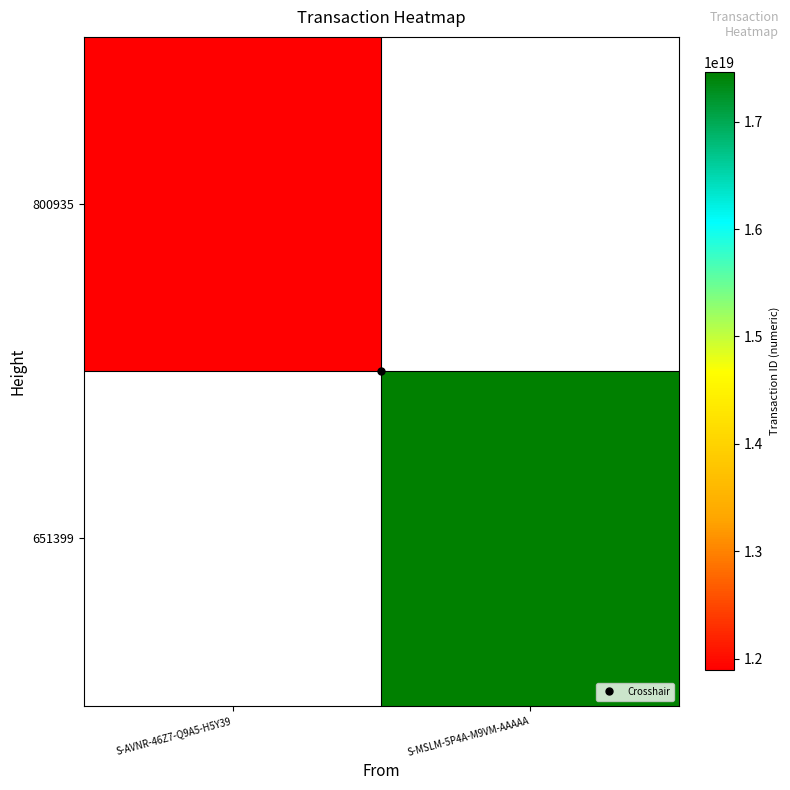

Which label corresponds to the largest value in the chart?

S-MSLM-5P4A-M9VM-AAAAA